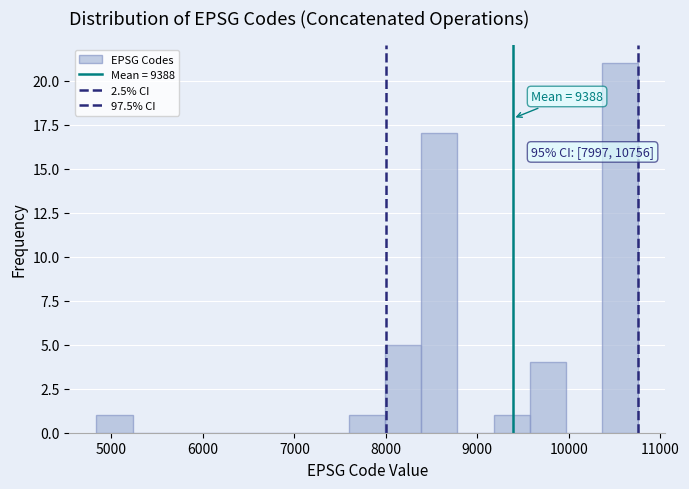

Around what value on the x-axis is the tallest bar? Give the approximate position of its centre, as read against the axis.

10600